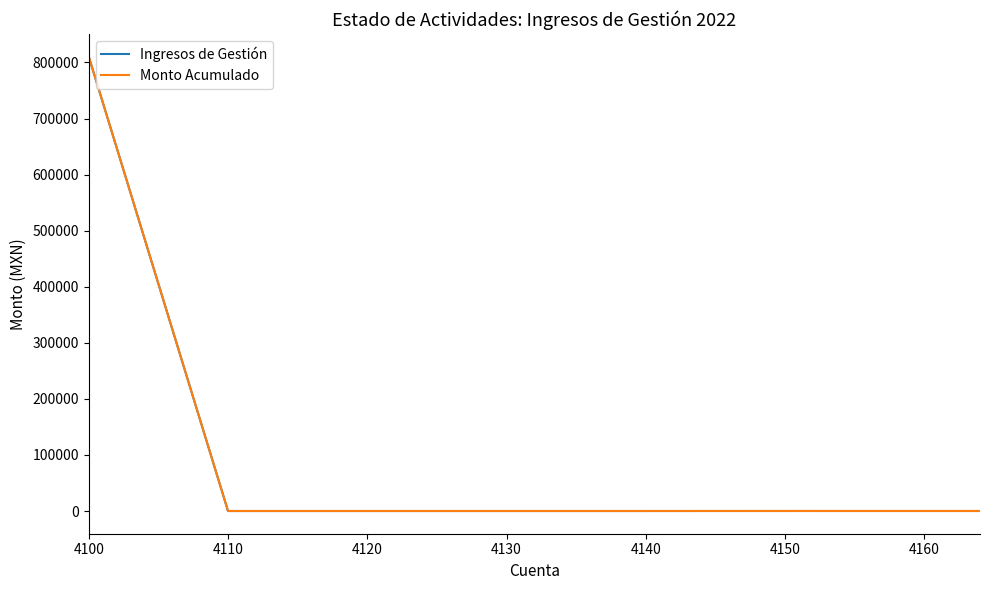

Which series has the widest spread of values?

Ingresos de Gestión